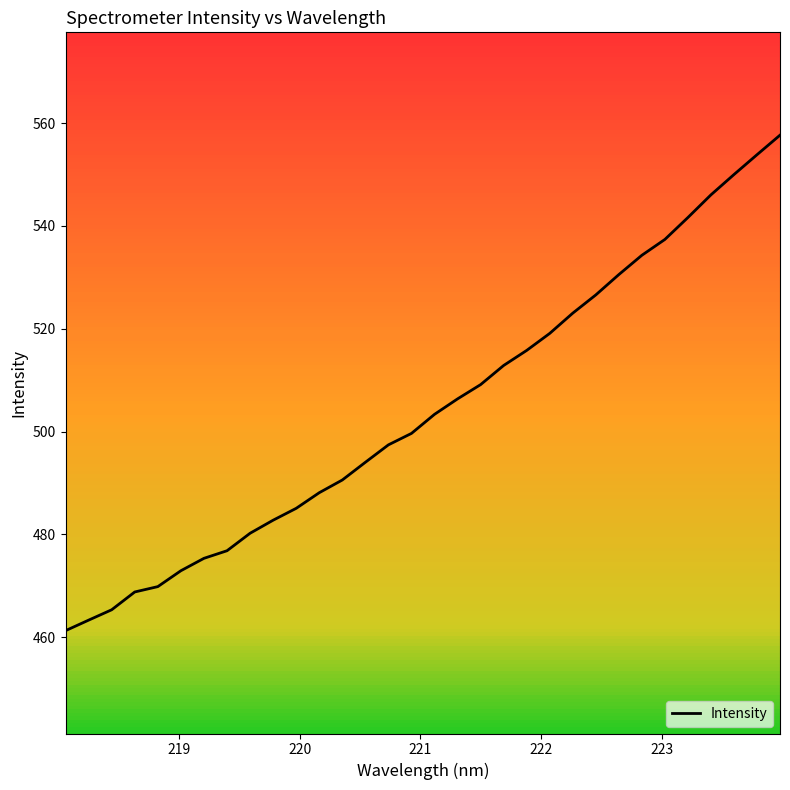

What is the greatest value displayed?

557.6